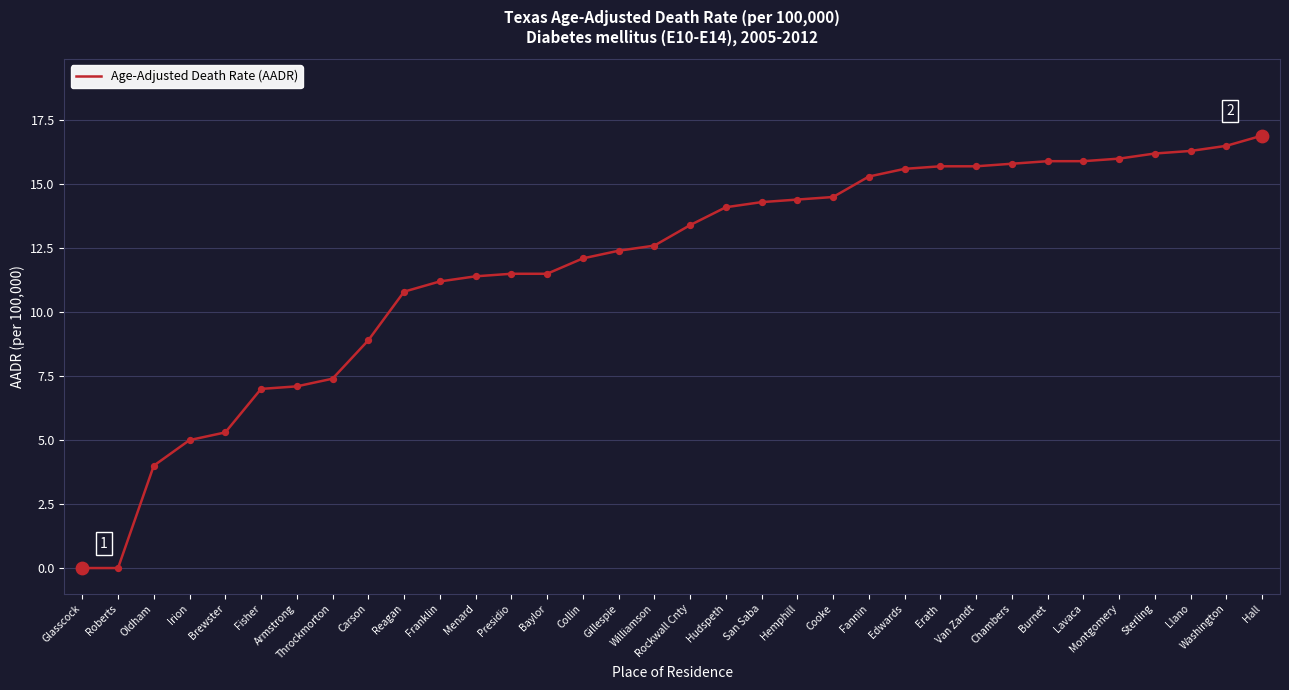

What is the change in value from Roberts to Montgomery?

+16.0